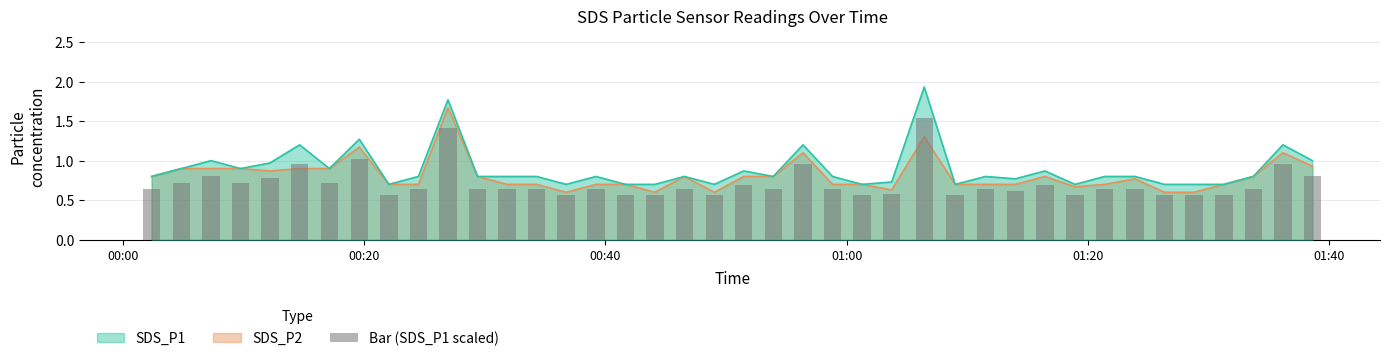

What is the smallest value displayed?

0.6